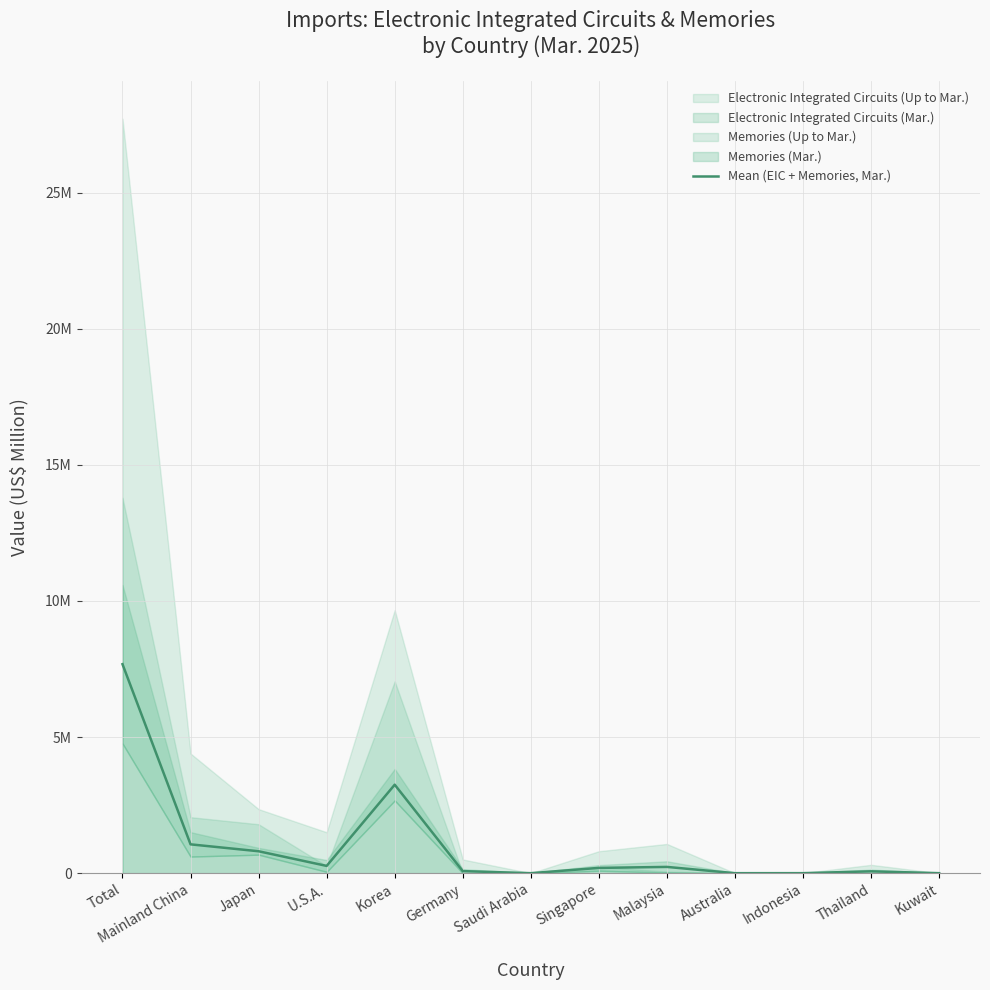

Does the chart display data point markers on the line(s)?

No